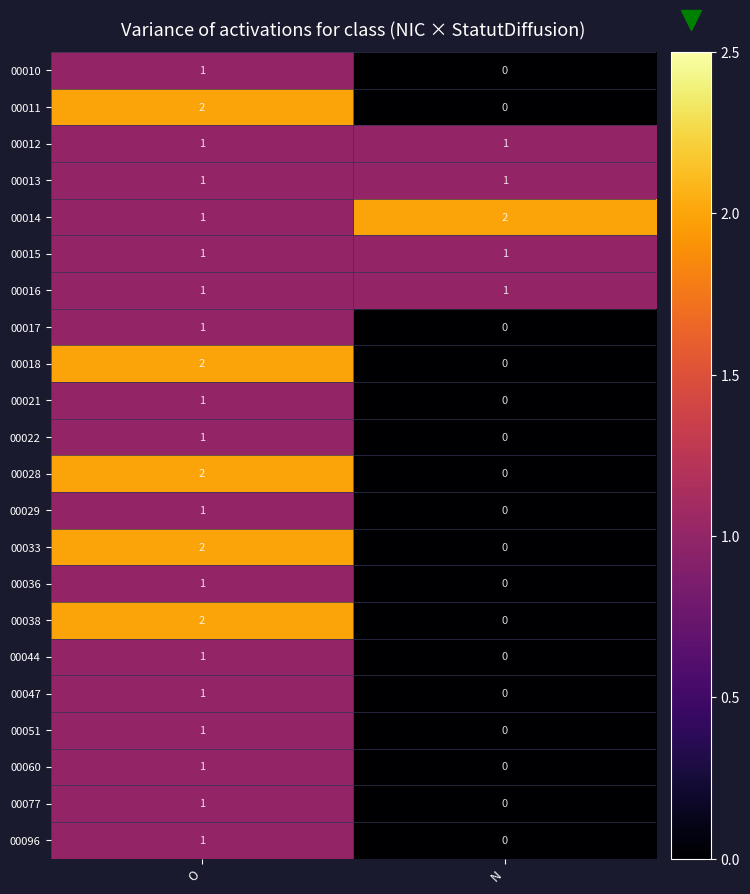

Rank the categories by 00029 value from highest to lowest.

O, N